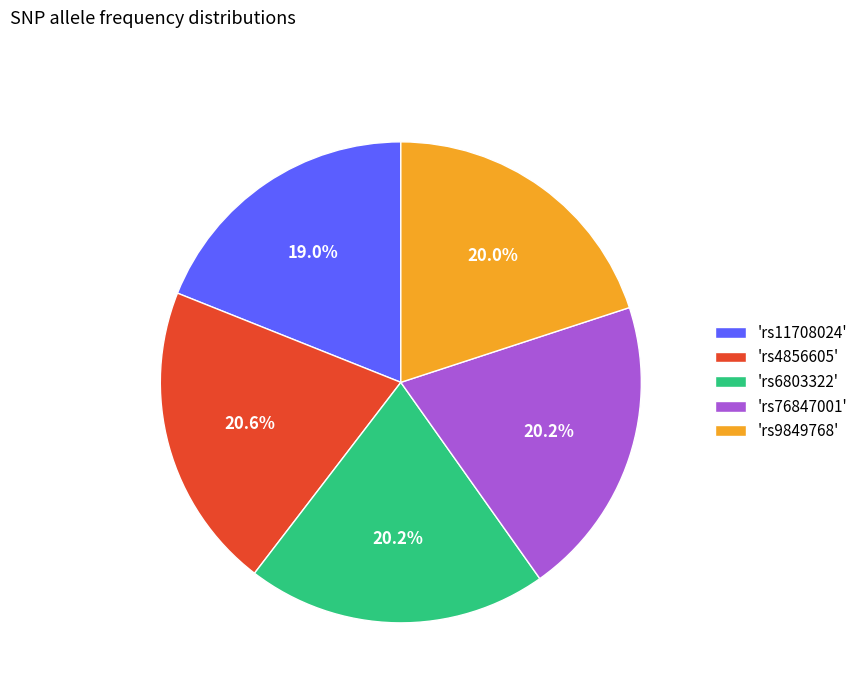

Is there a majority slice in this chart?

No